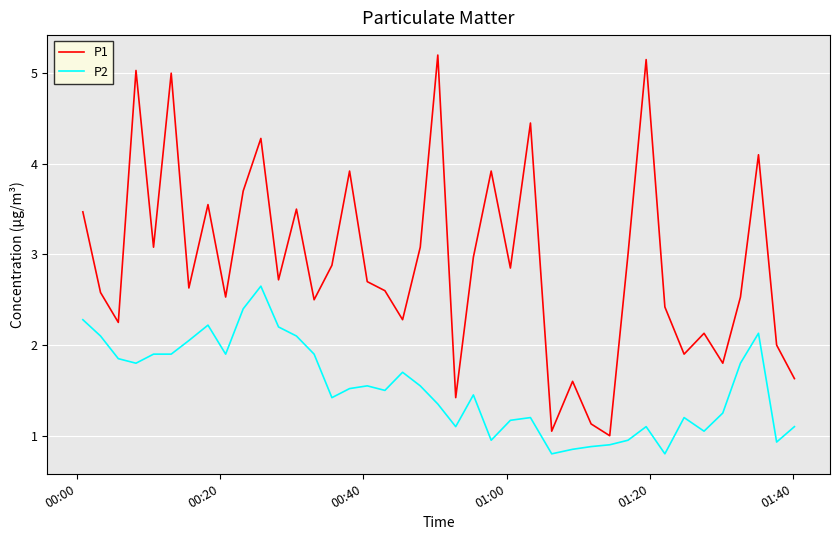

True or false: P2 has more than 2 points higher than both neighbors.

True